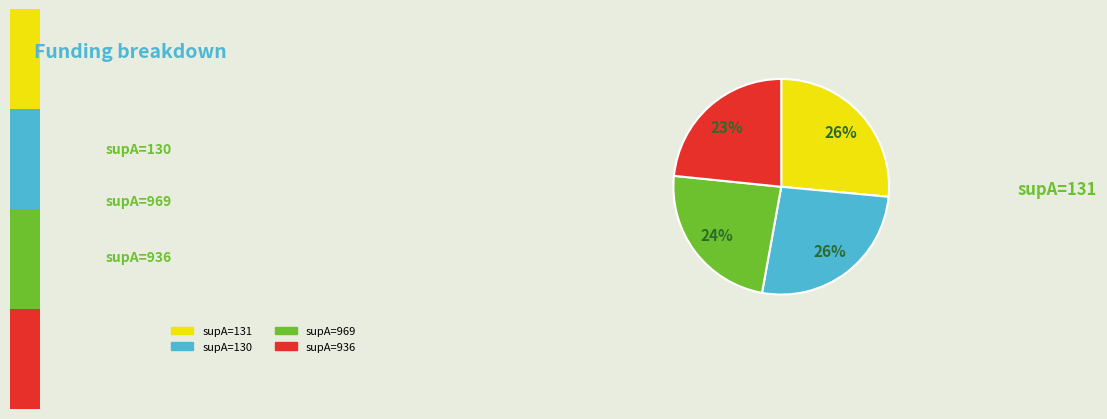

Does any single category account for the majority?

No